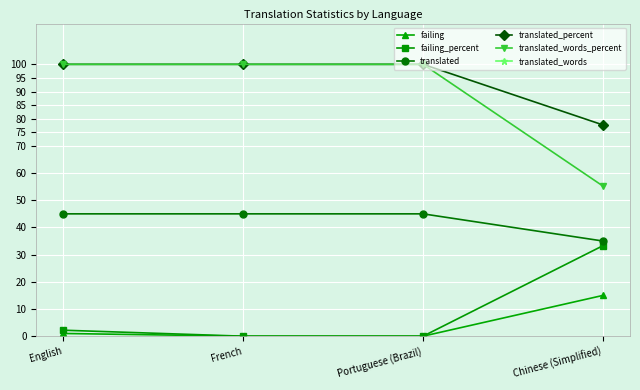

True or false: translated has a value of 66.3 at French.

False